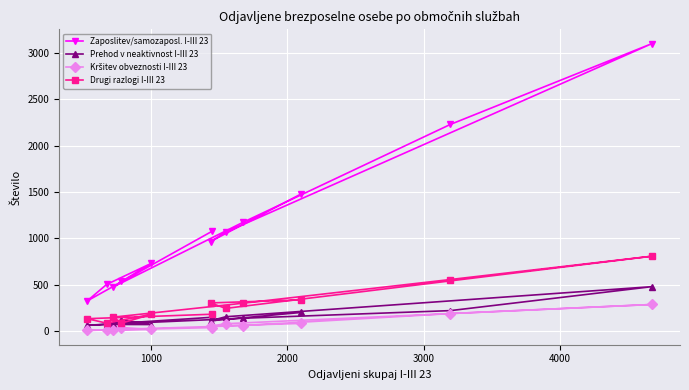

Which series has the largest total across all categories?

Zaposlitev/samozaposl. I-III 23